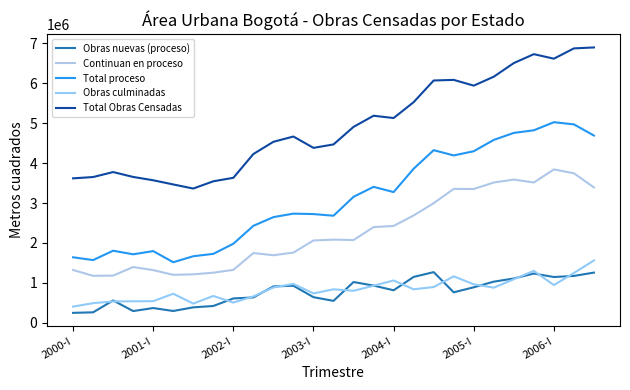

Reading left to right, what are all the values shown in this chart?

Obras nuevas (proceso): 248130	261441	558742	293045	368515	294855	385843	420143	608873	634932	910386	927069	640309	548758	1020390	931395	813966	1148026	1268317	762634	889016	1029865	1108917	1233062	1145996	1173533	1256568
Continuan en proceso: 1321650	1175743	1181088	1396553	1317849	1201122	1212944	1254427	1325123	1746513	1691643	1757948	2061484	2082277	2072183	2396397	2425546	2688531	2994900	3354193	3350875	3513556	3587152	3514044	3841582	3744210	3390677
Total proceso: 1640109	1570141	1804530	1715124	1795366	1516351	1666595	1725668	1979945	2428462	2646345	2733705	2722686	2681621	3155160	3404791	3273506	3858878	4323360	4191978	4297091	4580876	4756145	4821529	5024158	4969984	4689406
Obras culminadas: 403771	491037	534348	537628	540805	726654	480304	671124	505642	660598	884467	973061	735457	838663	800782	927985	1059413	838779	894936	1163143	963378	879171	1089938	1300037	944267	1246808	1561585
Total Obras Censadas: 3617974	3650338	3775217	3652848	3569719	3464896	3362207	3544007	3630852	4227254	4533613	4665275	4381261	4467707	4907098	5186256	5128633	5526489	6069081	6084507	5940336	6164341	6505703	6728854	6615623	6873522	6896989